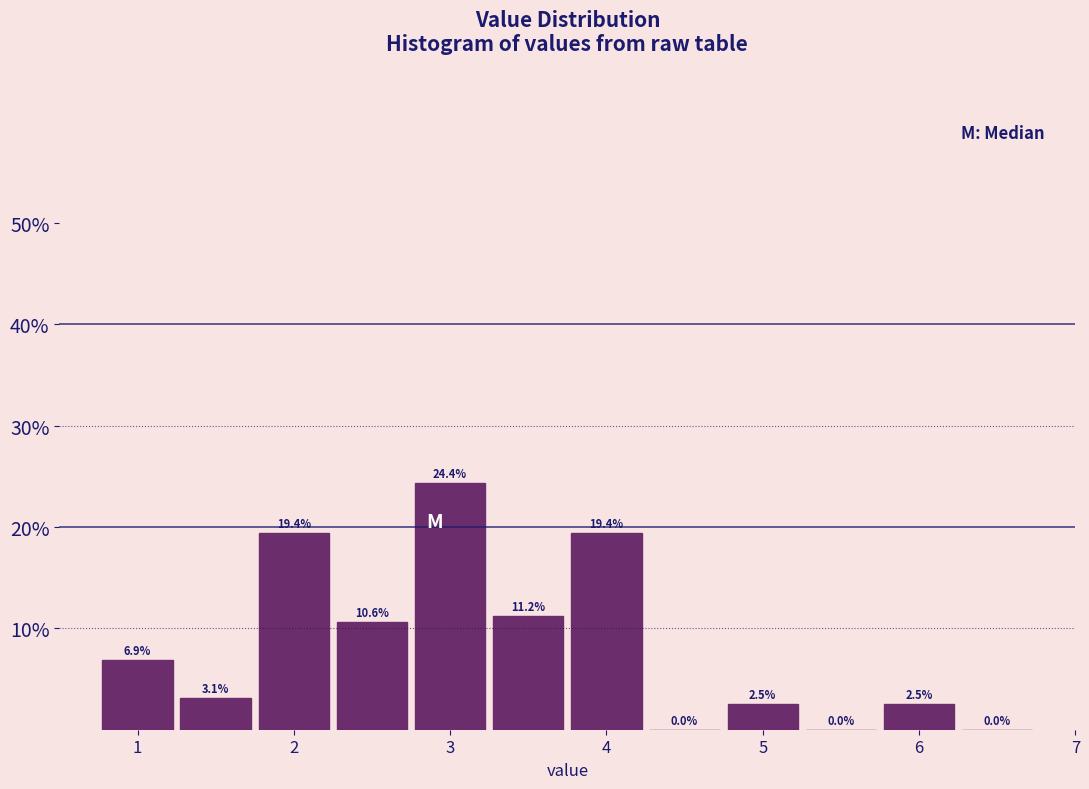

How tall is the bar that spans 1.75 to 2.25 on the x-axis? The bar edges are not printed on the chart, so give them approximately, as read against the axis.

19.4